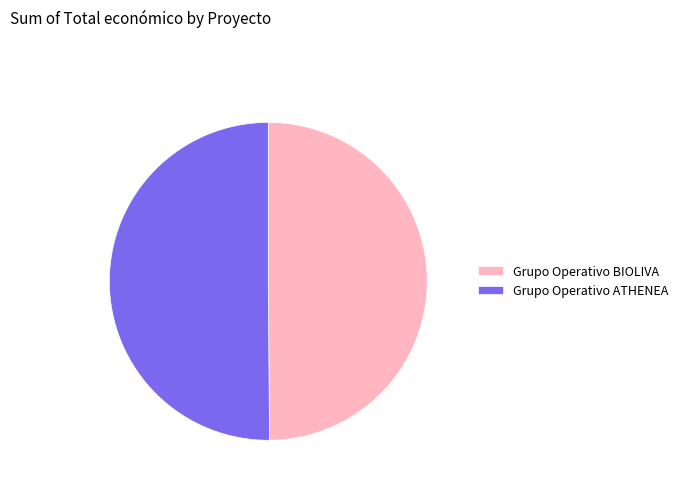

True or false: Grupo Operativo BIOLIVA accounts for 50% of the total.

True